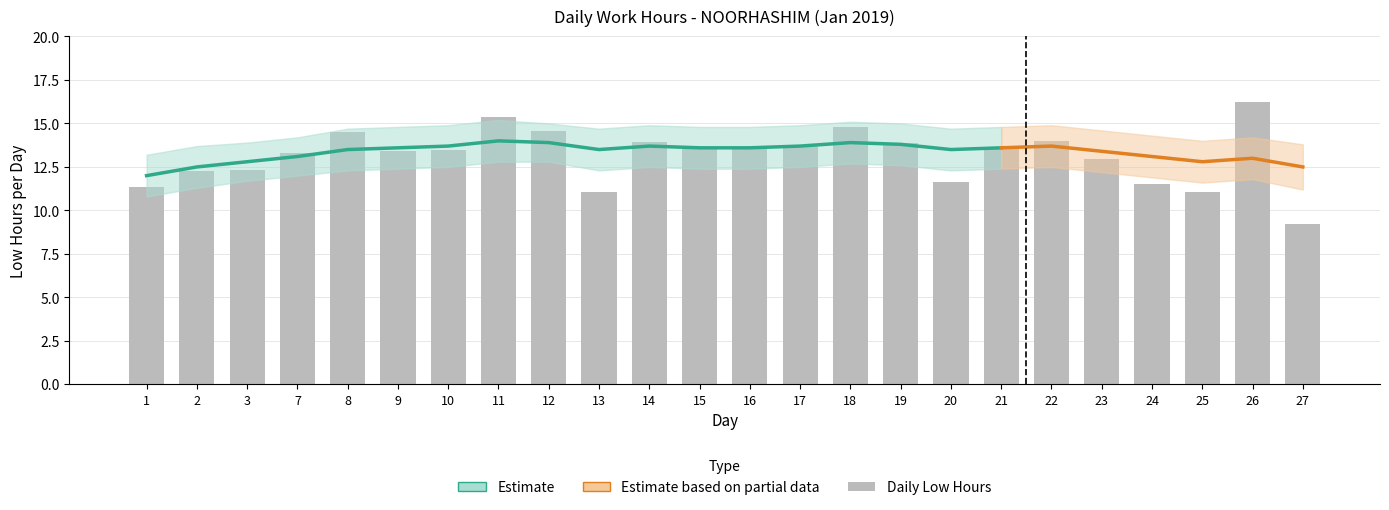

Approximately how many times larger is the value at 10 compared to 11?

0.9